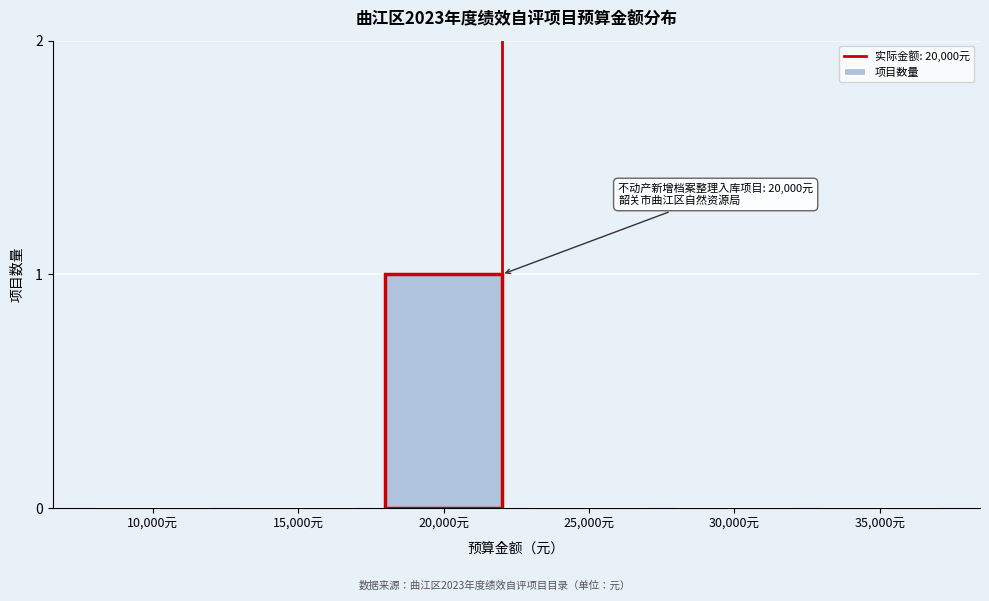

Reading right to left, transcribe all the data shown in this chart.

35,000元=0	30,000元=0	25,000元=0	20,000元=1	15,000元=0	10,000元=0